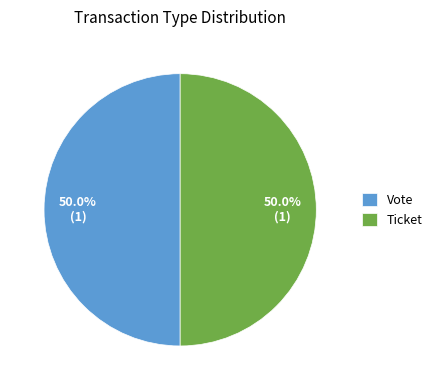

To the nearest percent, what is the difference between the largest and smallest slice percentages?

0%